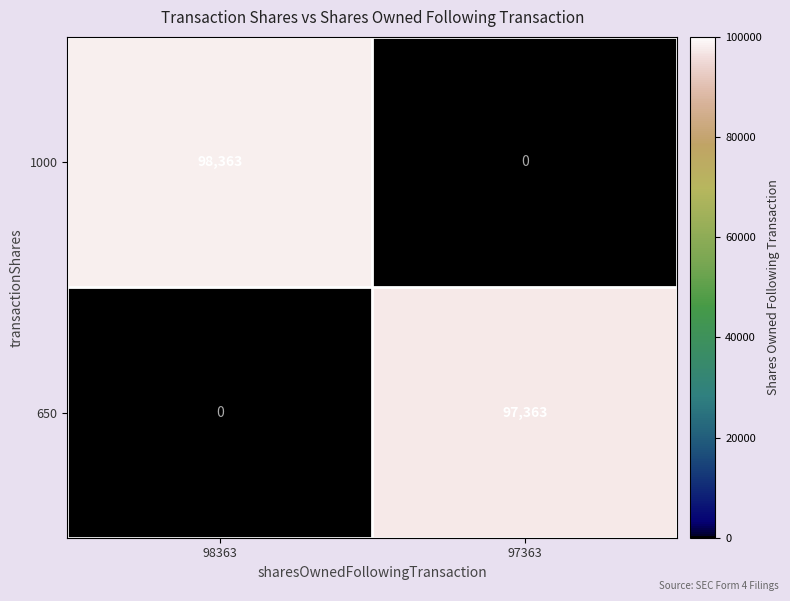

At which label does 1000 reach its peak?

98363